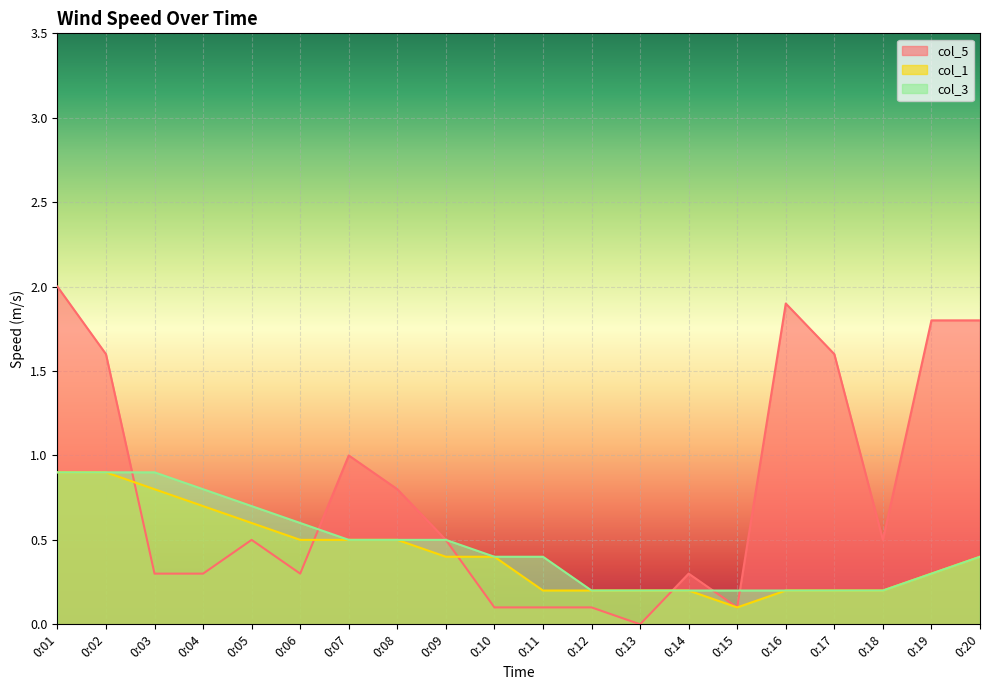

Does the chart display data point markers on the line(s)?

No